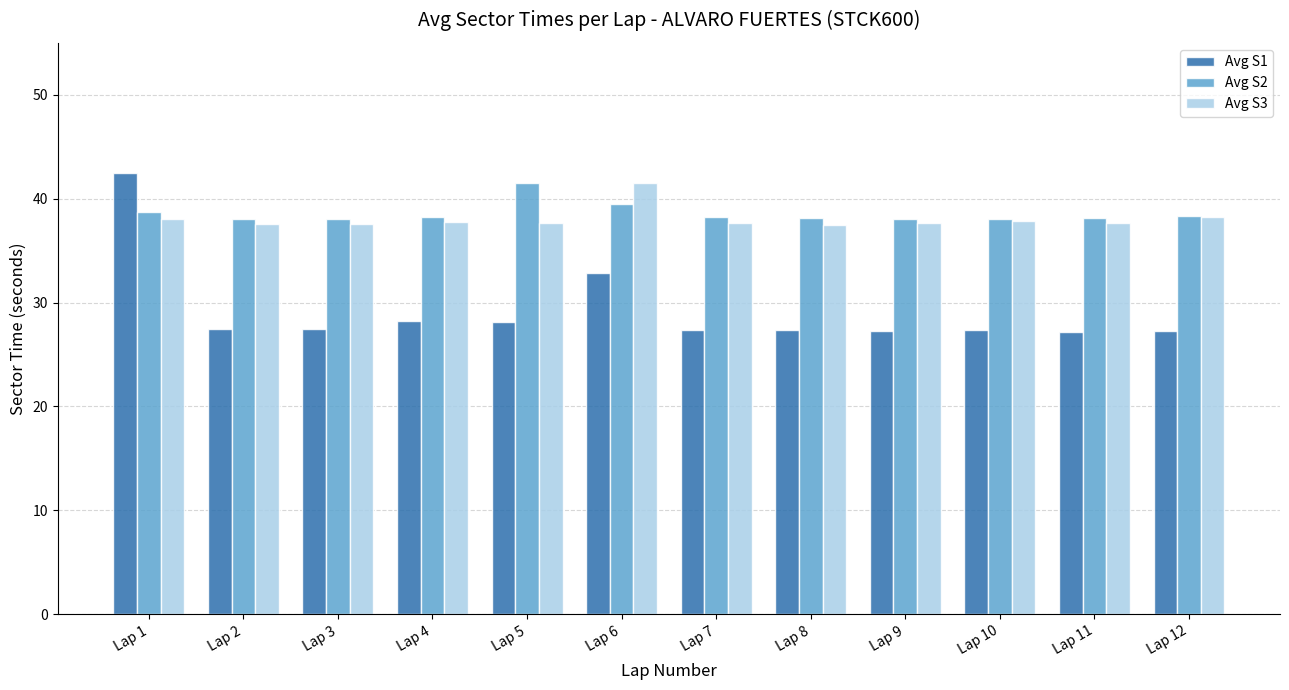

Where is Avg S1 nearest to the value 34?

Lap 6